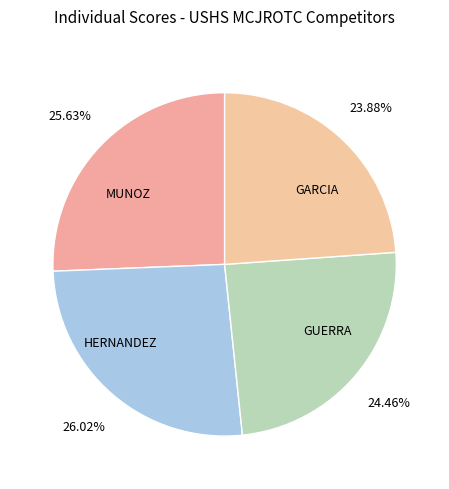

How many segments does this pie chart have?

4